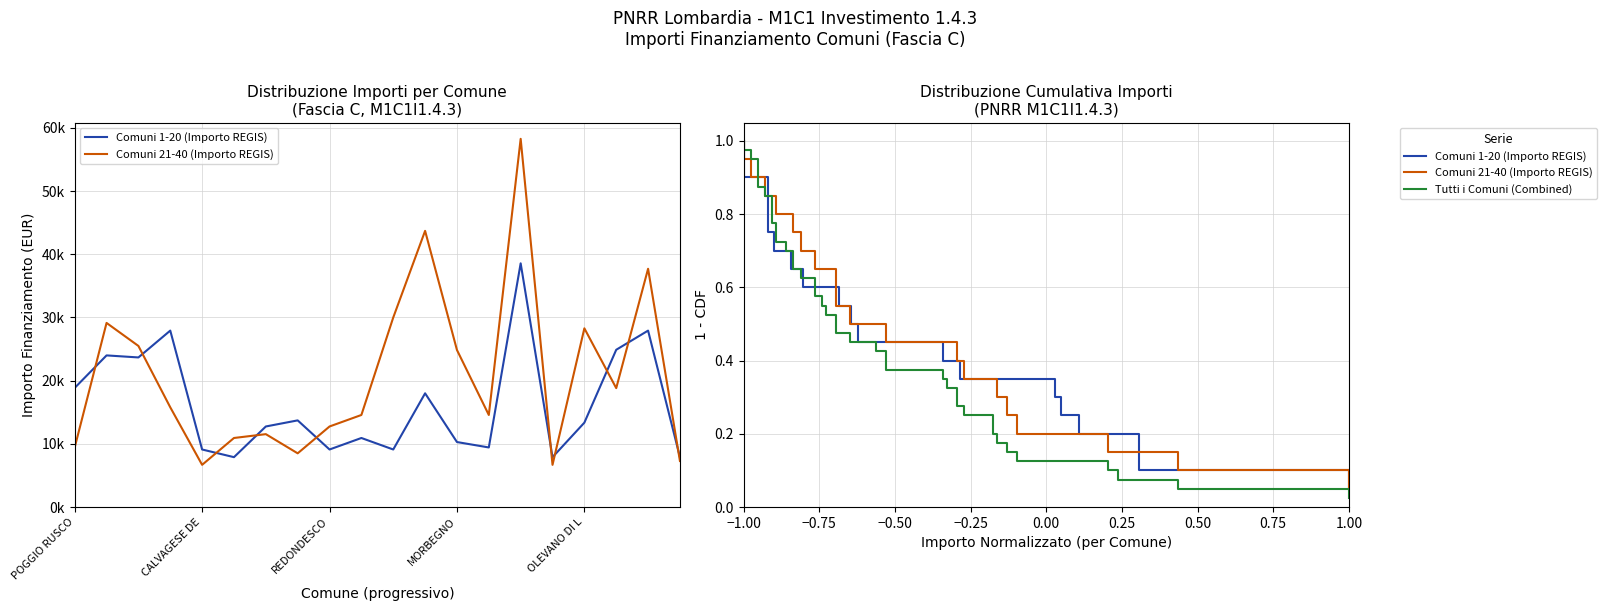

How many data points in Fascia C are above 13354?

9